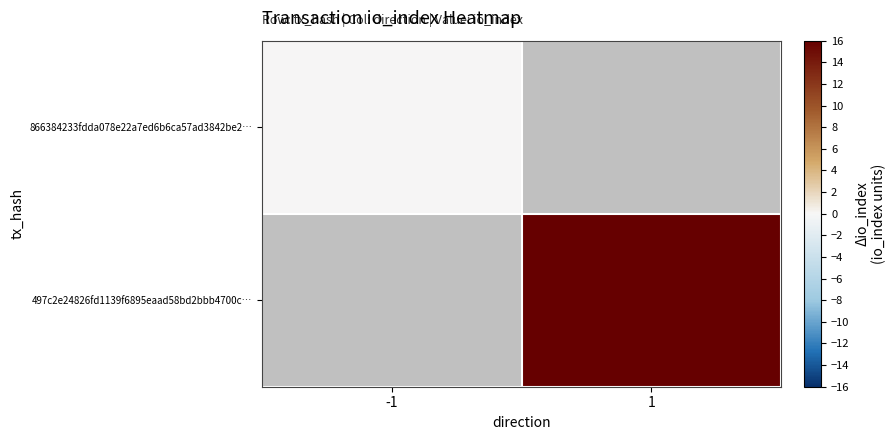

Where is 866384233fdda078e22a7ed6b6ca57ad3842be2… nearest to the value 0?

-1